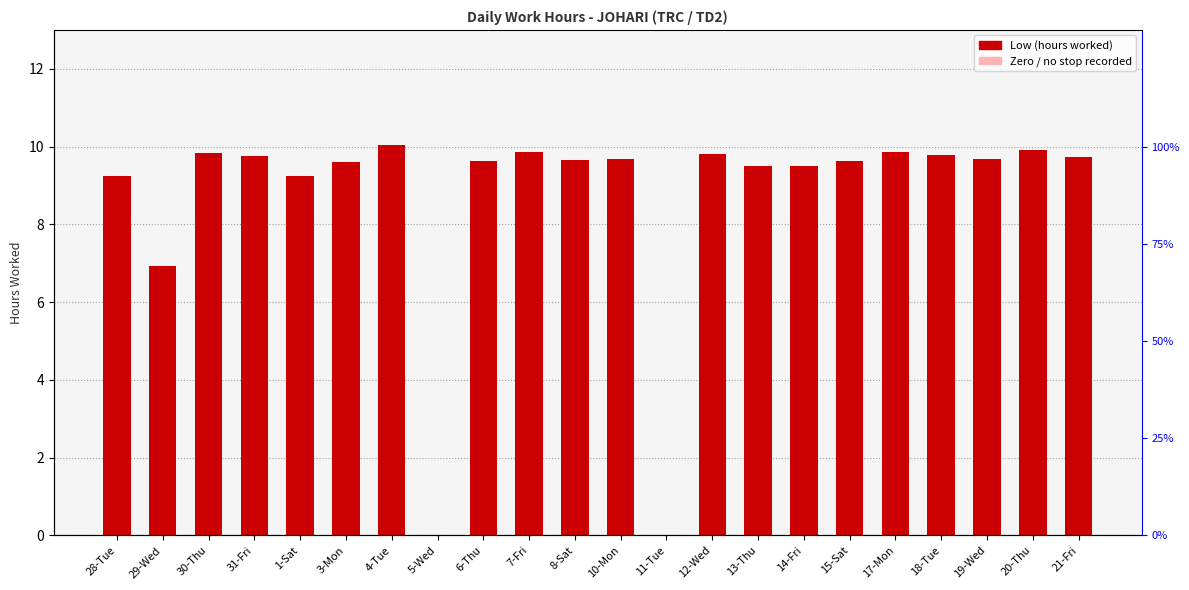

What is the value of the 21st bar from the left?

9.9